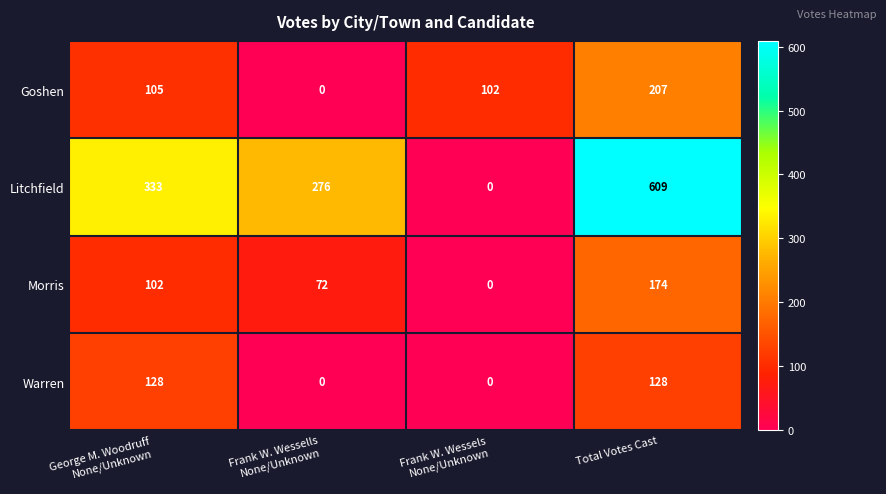

Which series has the largest total across all categories?

Litchfield